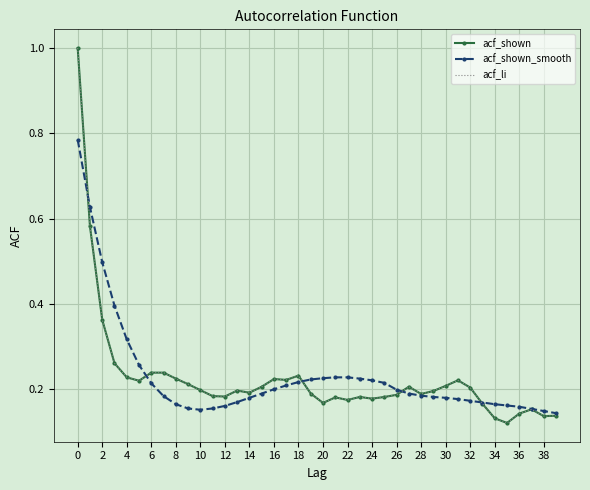

How many lines are shown in the chart?

3